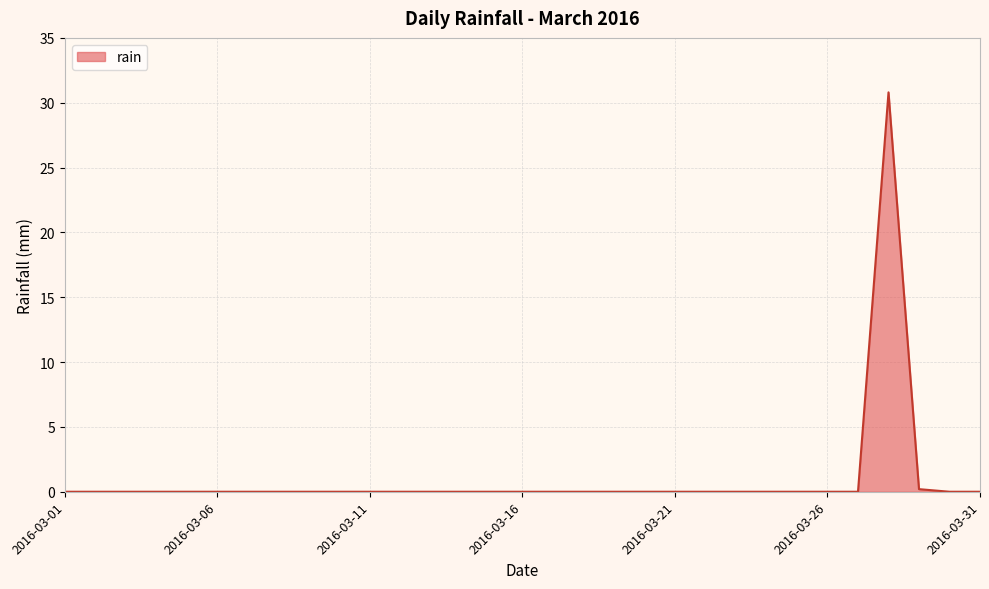

What is the sum of all values?

31.0